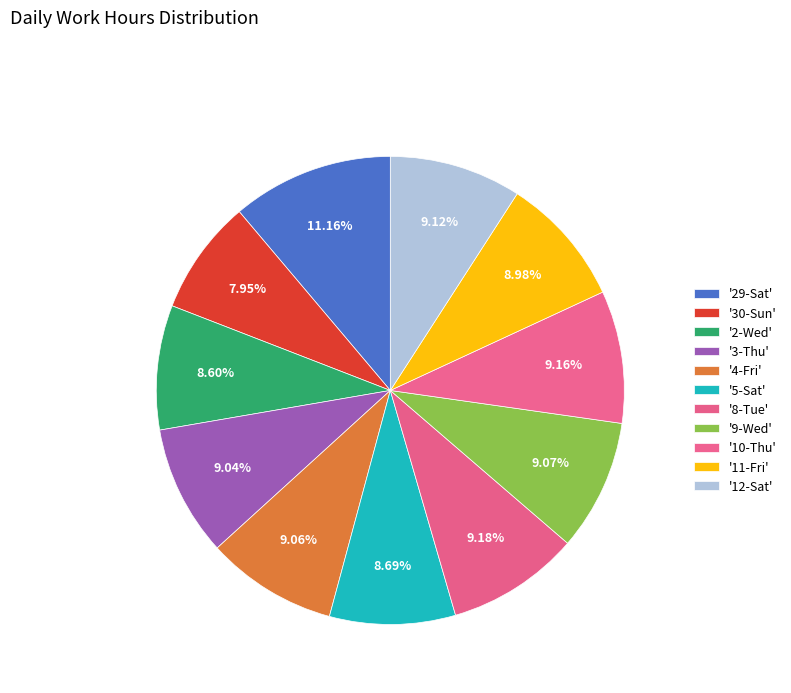

How many slices are in this pie chart?

11